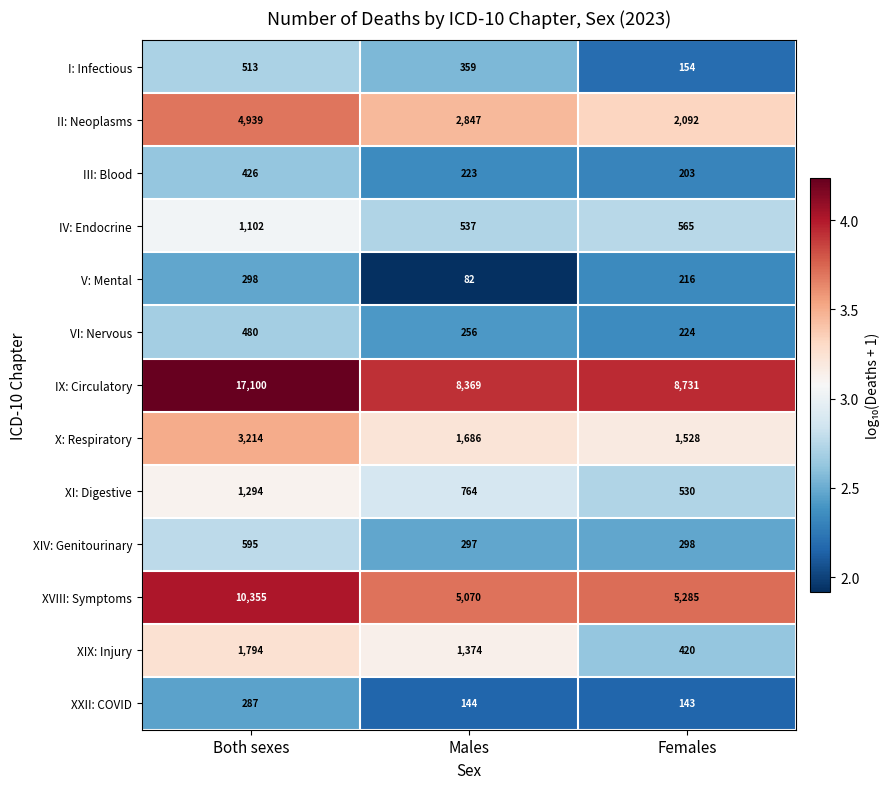

At which category does the chart reach its peak across all series?

Both sexes